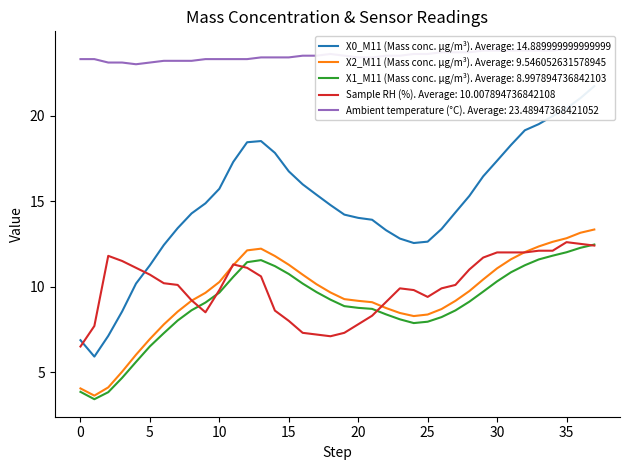

In X0_M11 (Mass conc. μg/m³), how many points are lower than both neighbors (excluding endpoints)?

2